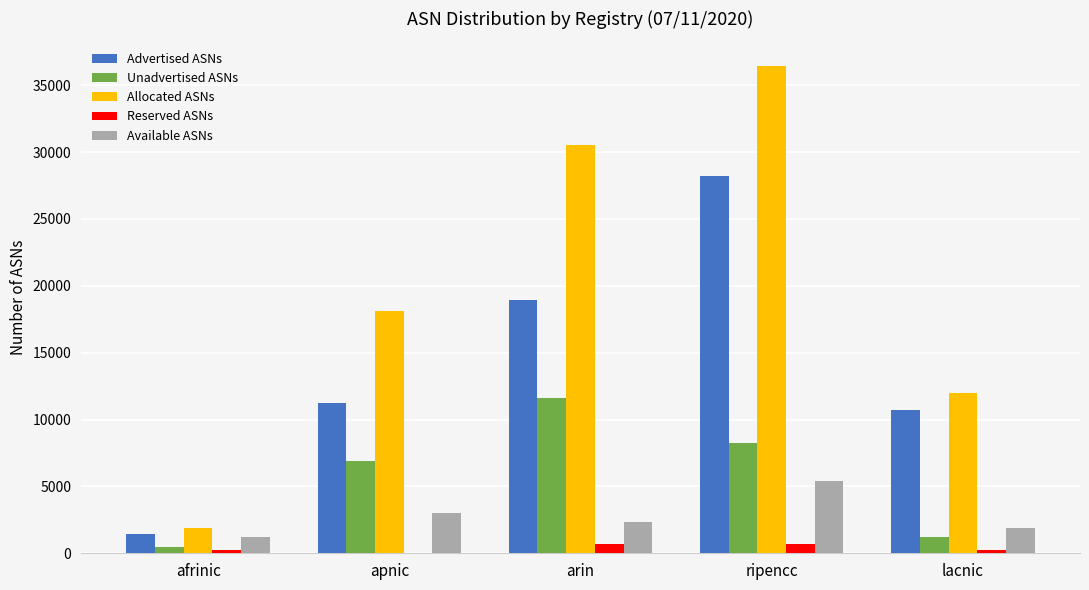

What value does the Advertised ASNs series have at arin, to the nearest 100?

18900